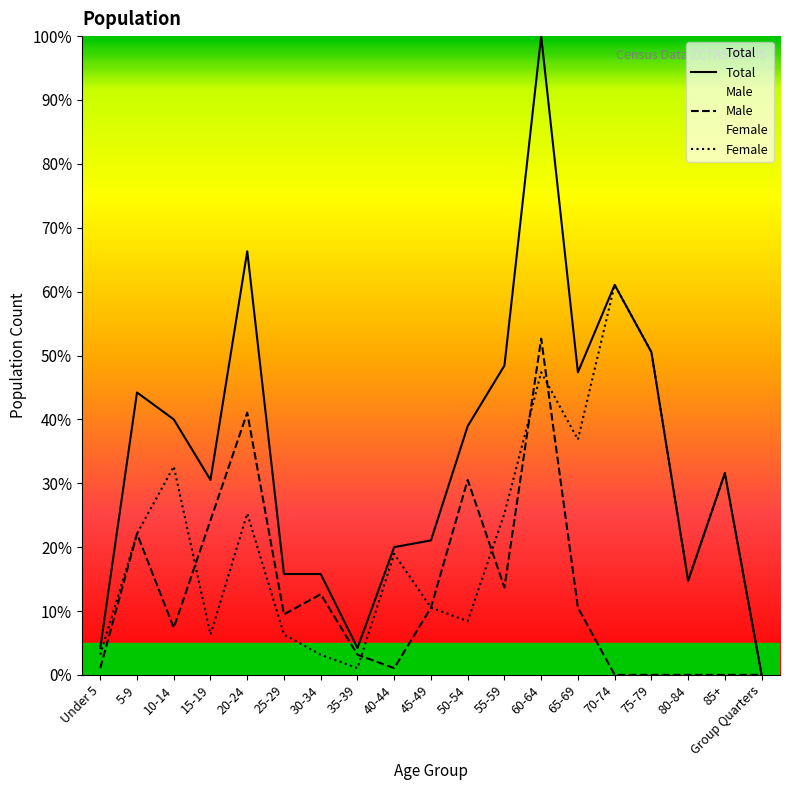

Which series has the largest total across all categories?

Total